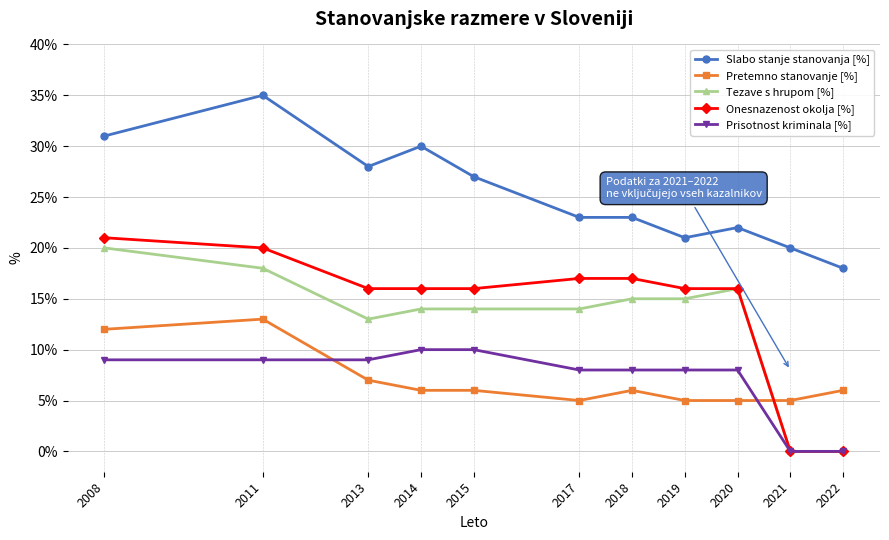

What is the difference between the highest and lowest values at 2015?

21